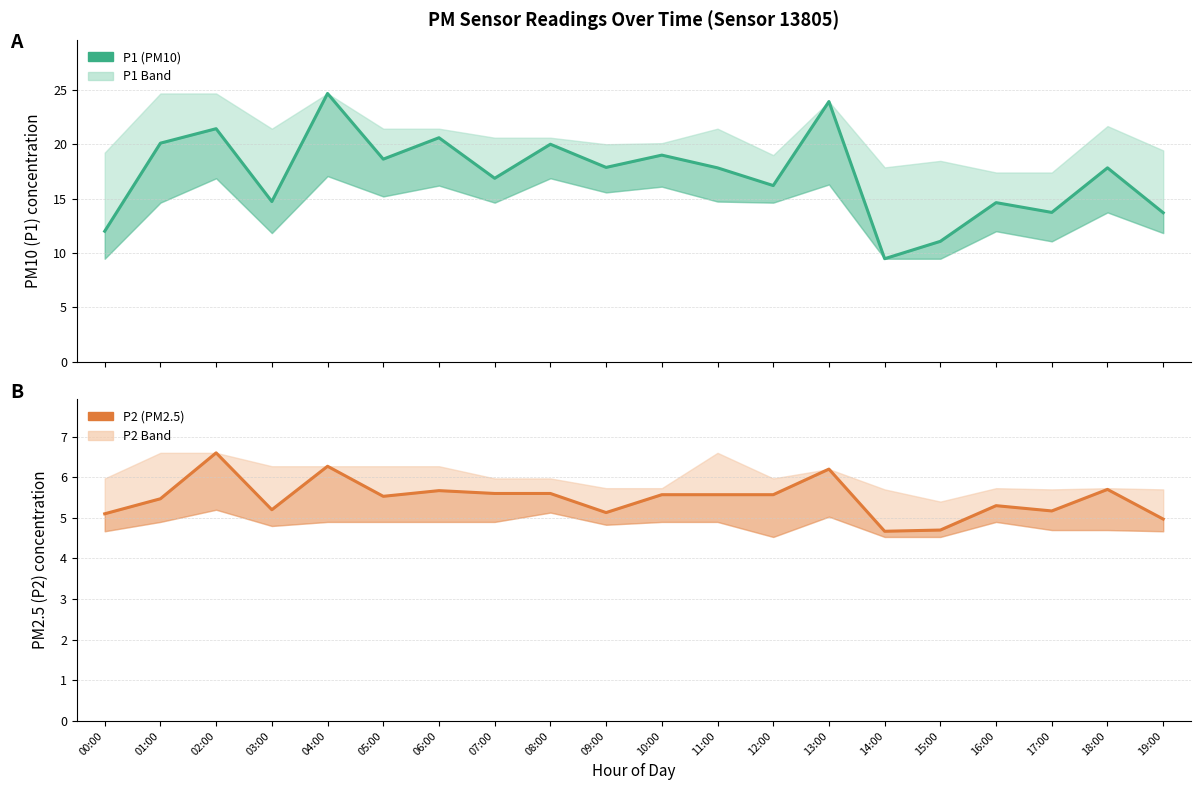

Is it true that P1 (PM10) equals 13.9 at 06:00?

False